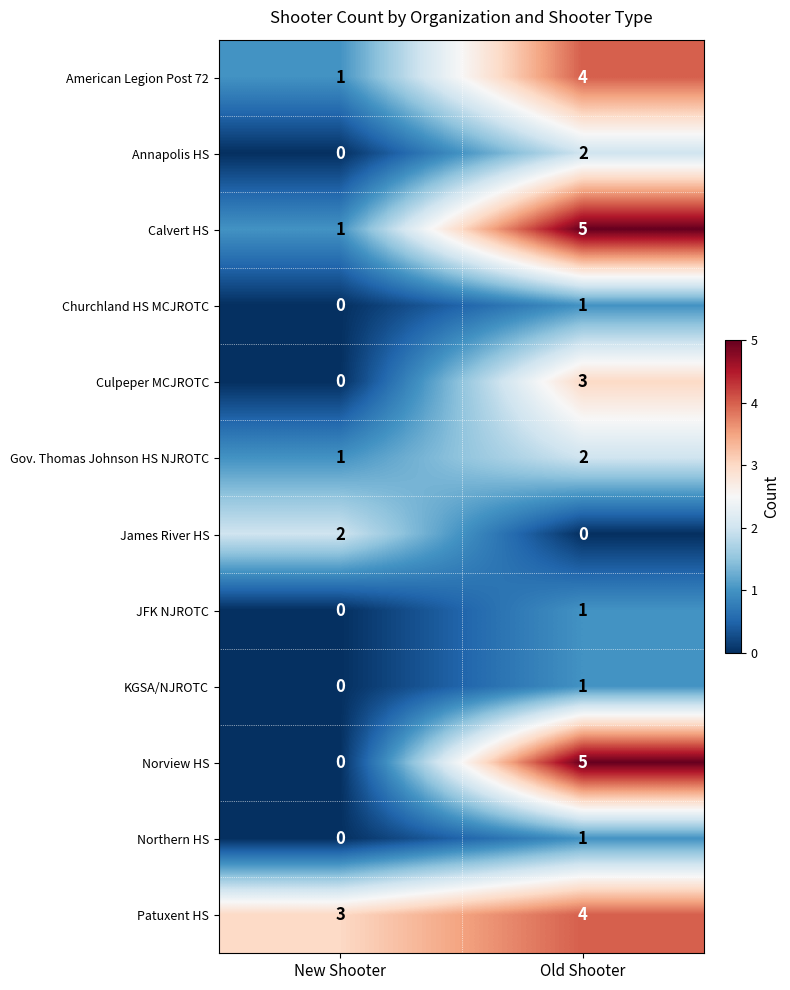

Which series has the largest range (max minus min)?

Norview HS